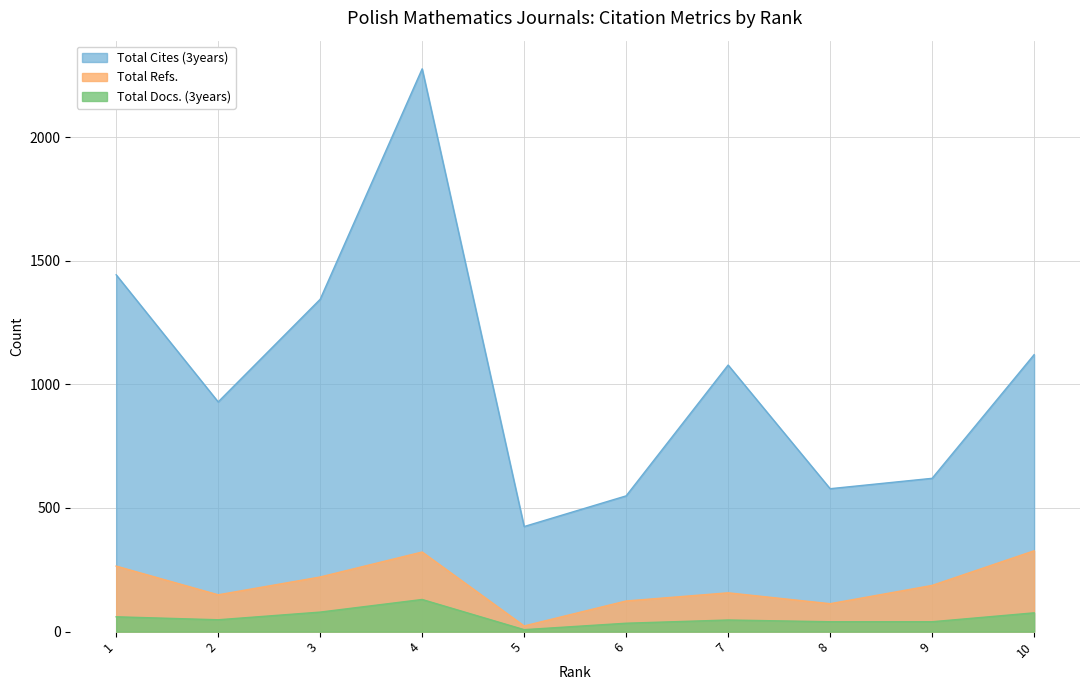

Is the value of Total Docs. (3years) at 9 greater than the value of Total Cites (3years) at 2?

No